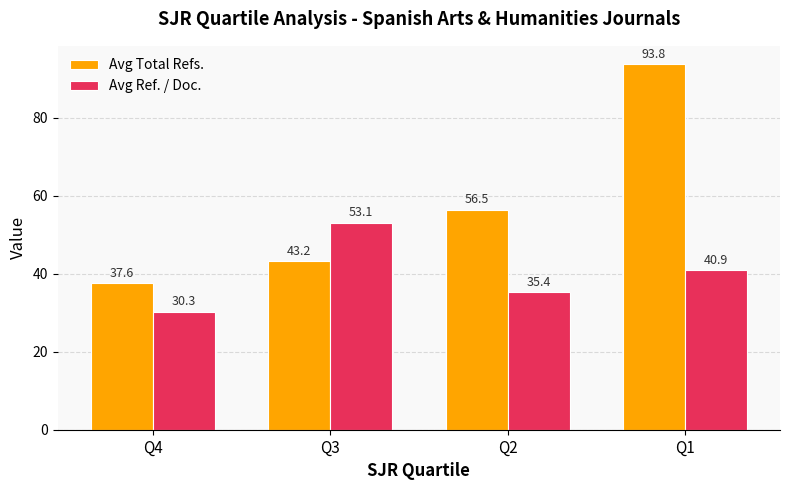

At which label does Avg Total Refs. reach its minimum?

Q4